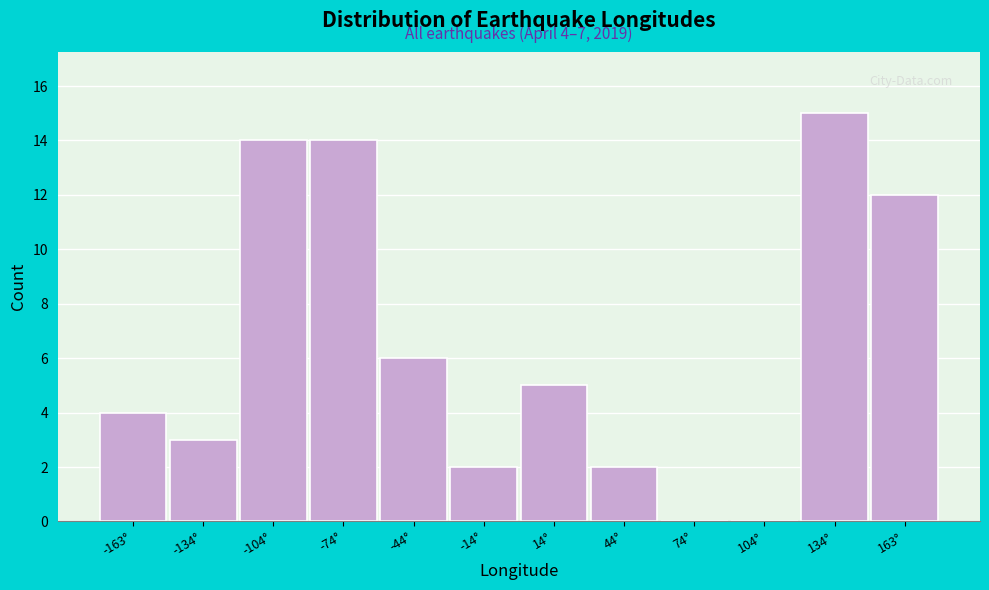

Over which range of the x-axis is the bar tallest?

120 to 150